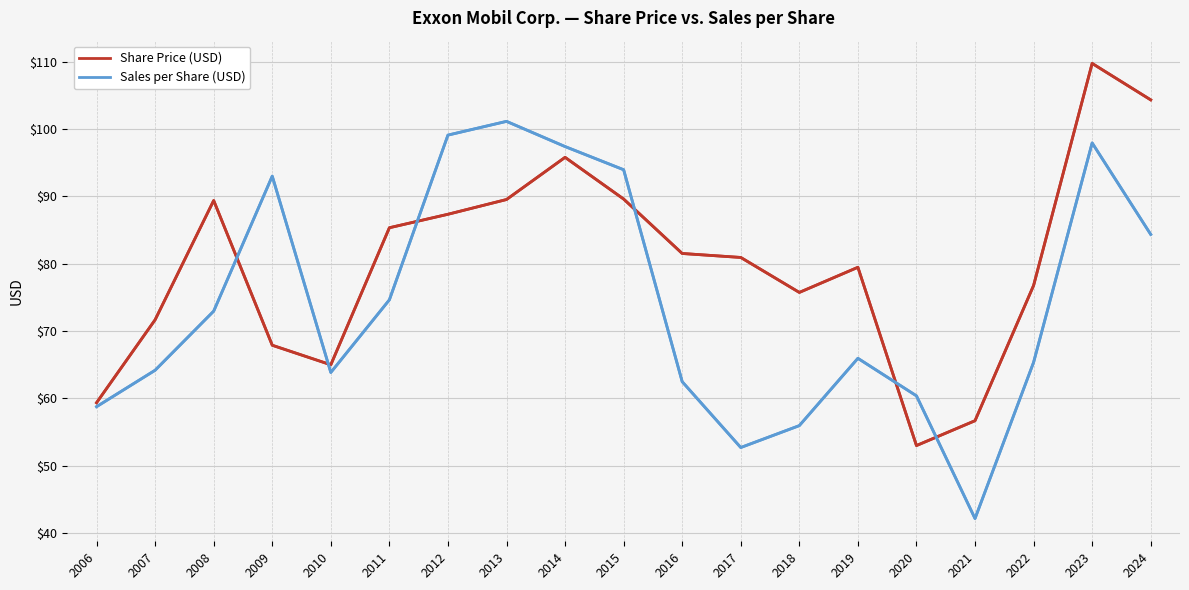

True or false: Sales per Share (USD) has more than 0 points higher than both neighbors.

True